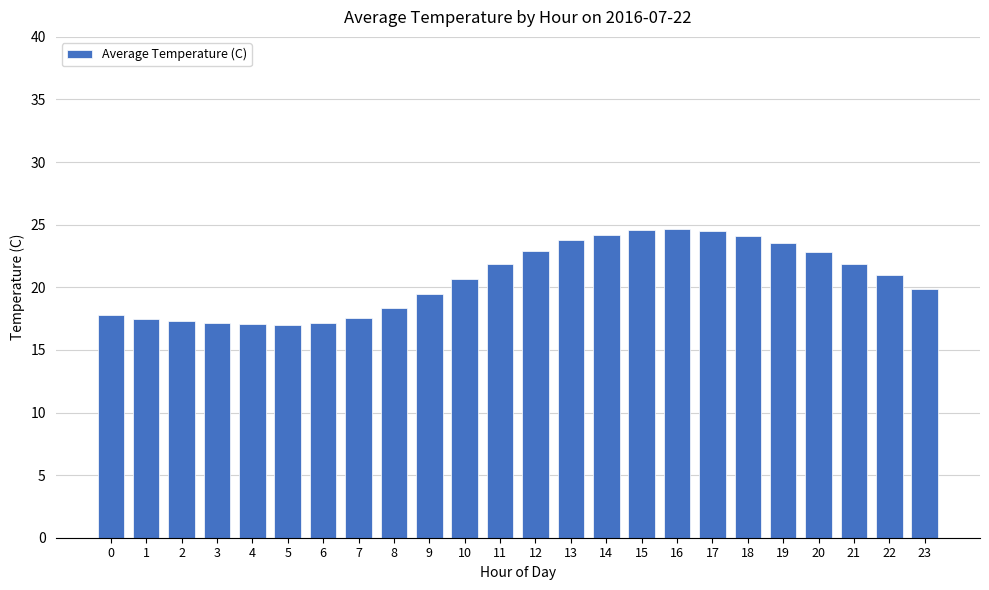

What is the value of the 21st bar from the left?

22.8